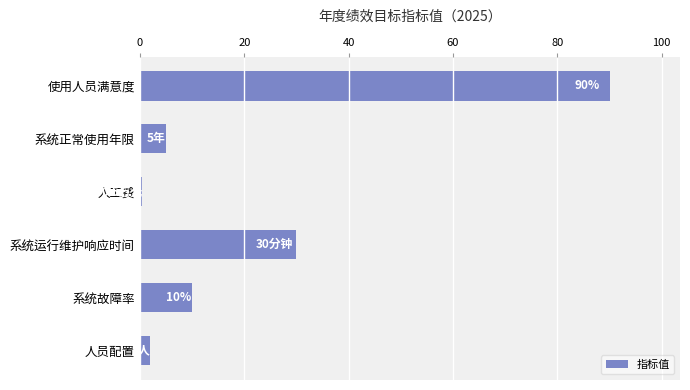

Rank the categories by value from lowest to highest.

人工费, 人员配置, 系统正常使用年限, 系统故障率, 系统运行维护响应时间, 使用人员满意度